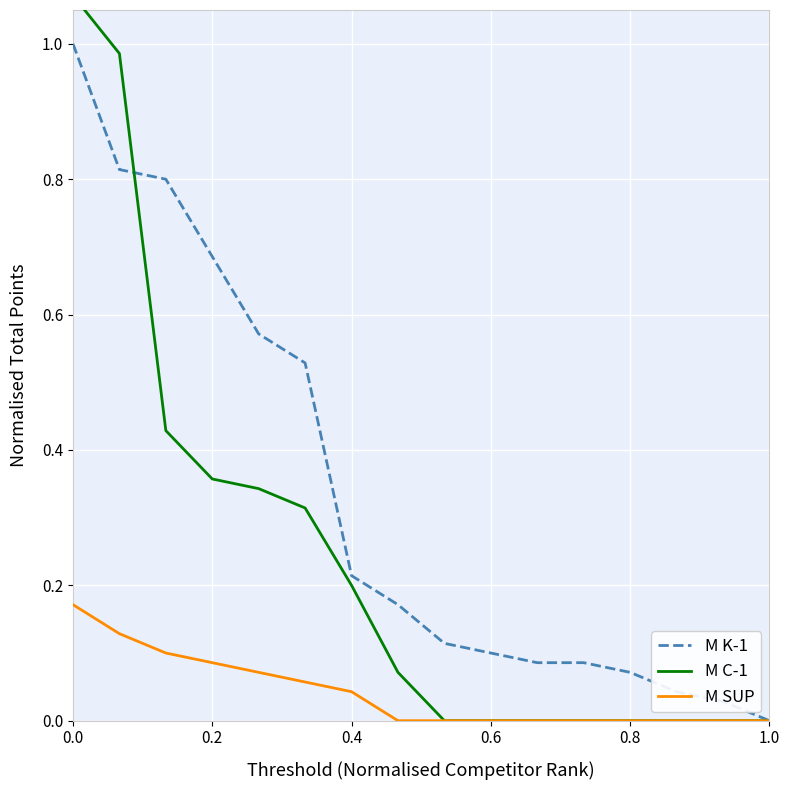

Is the value of M SUP at 11 greater than the value of M C-1 at 9?

No